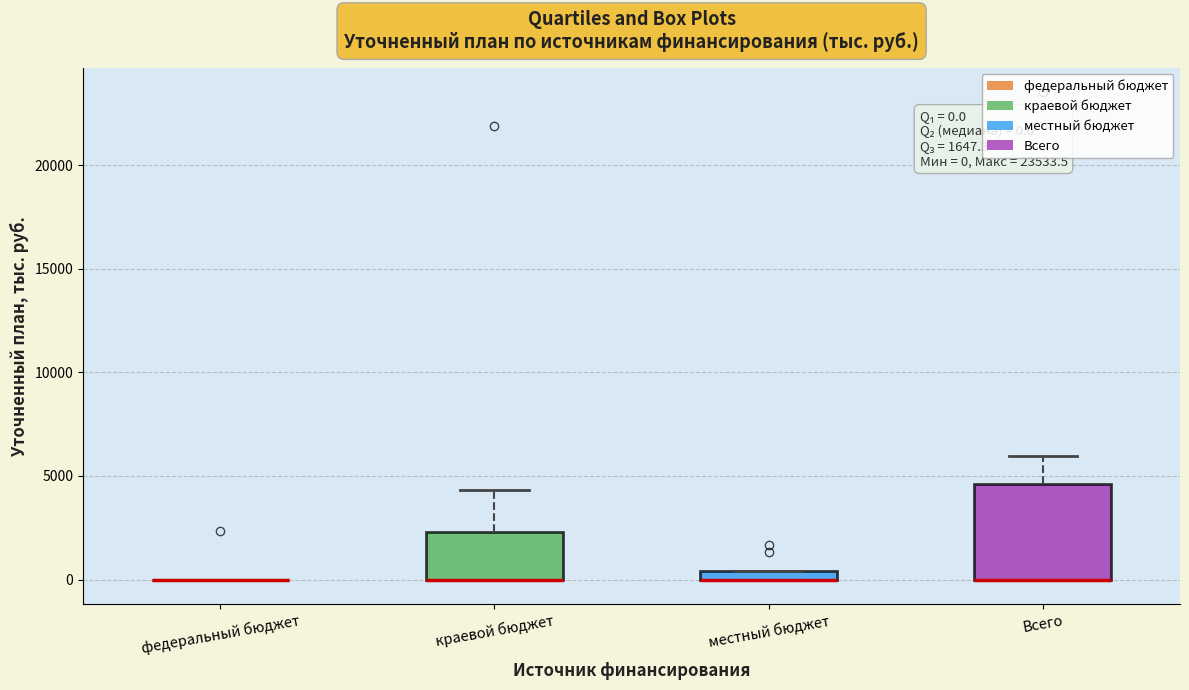

Which box is the tallest, from its lower edge to its upper edge?

Всего